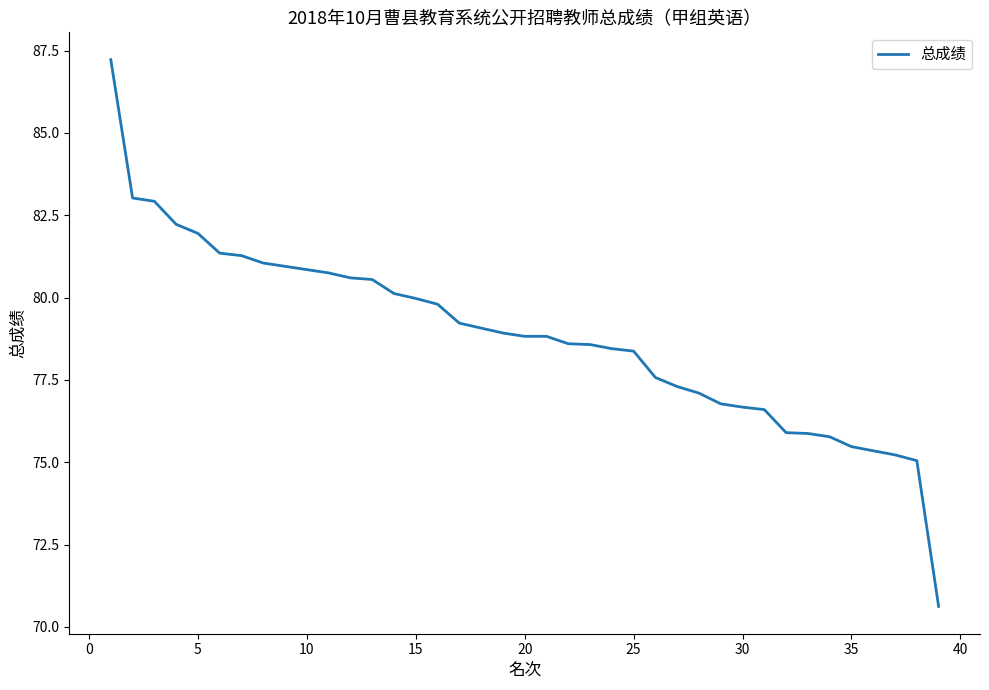

What is the minimum value shown in the chart?

70.6